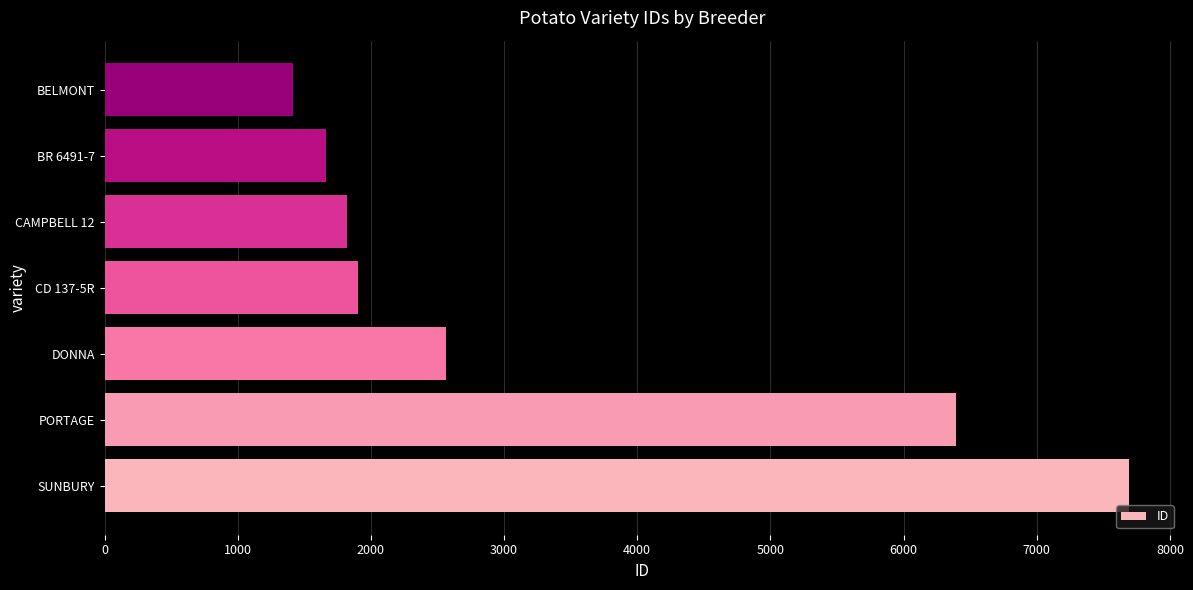

What is the sum of all values?

23458